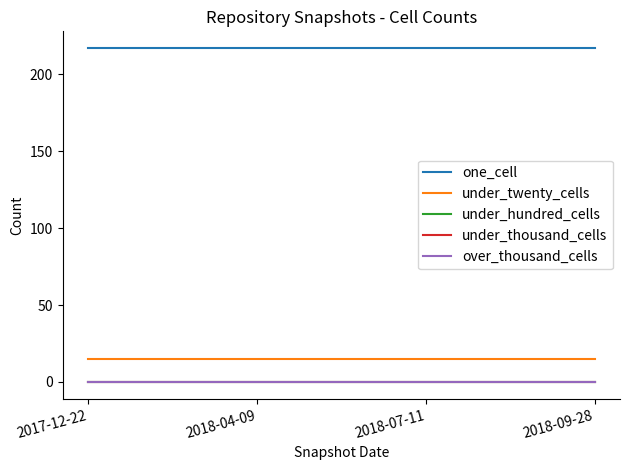

True or false: over_thousand_cells and under_twenty_cells intersect in this chart.

False